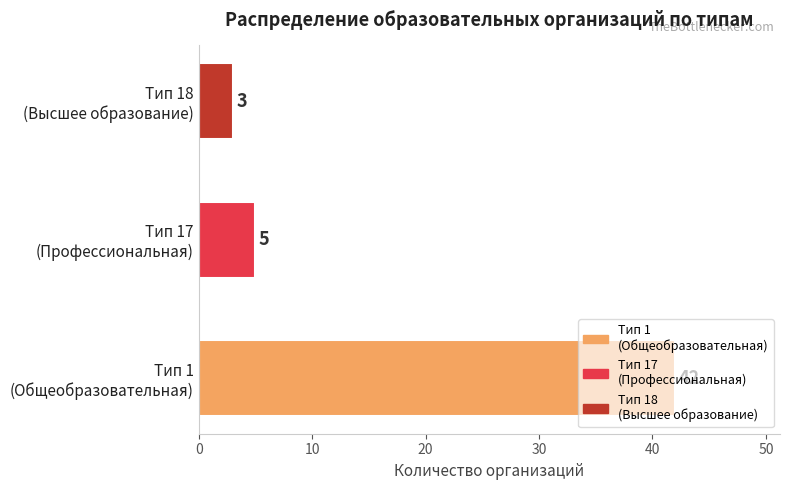

What is the difference between the maximum and minimum values?

39